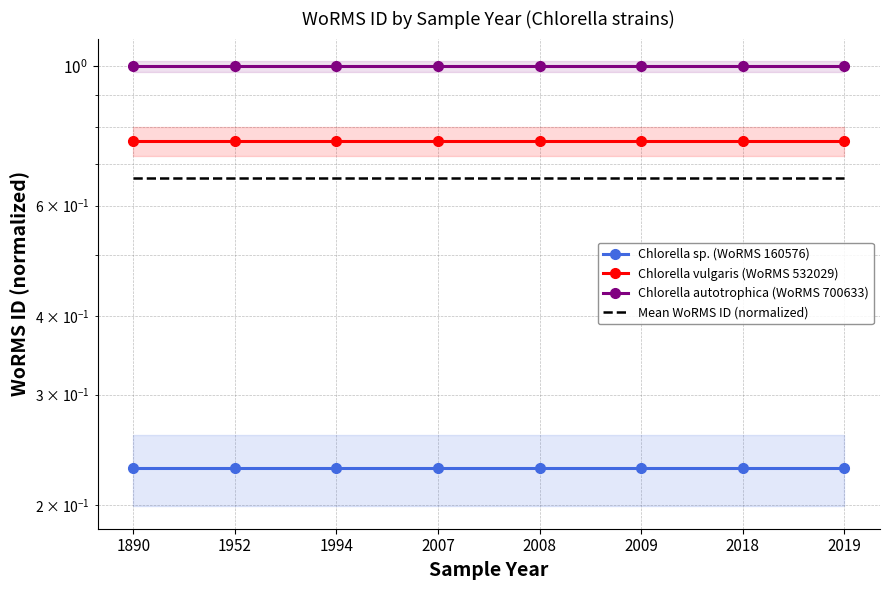

The value of Chlorella autotrophica (WoRMS 700633) at 2019 is 0.6. True or false?

False